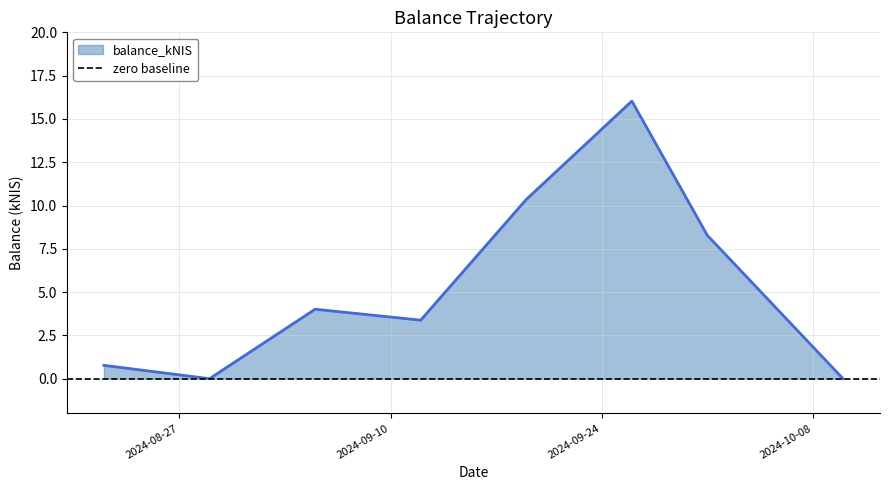

Where is the data nearest to the value 8?

2024-10-01